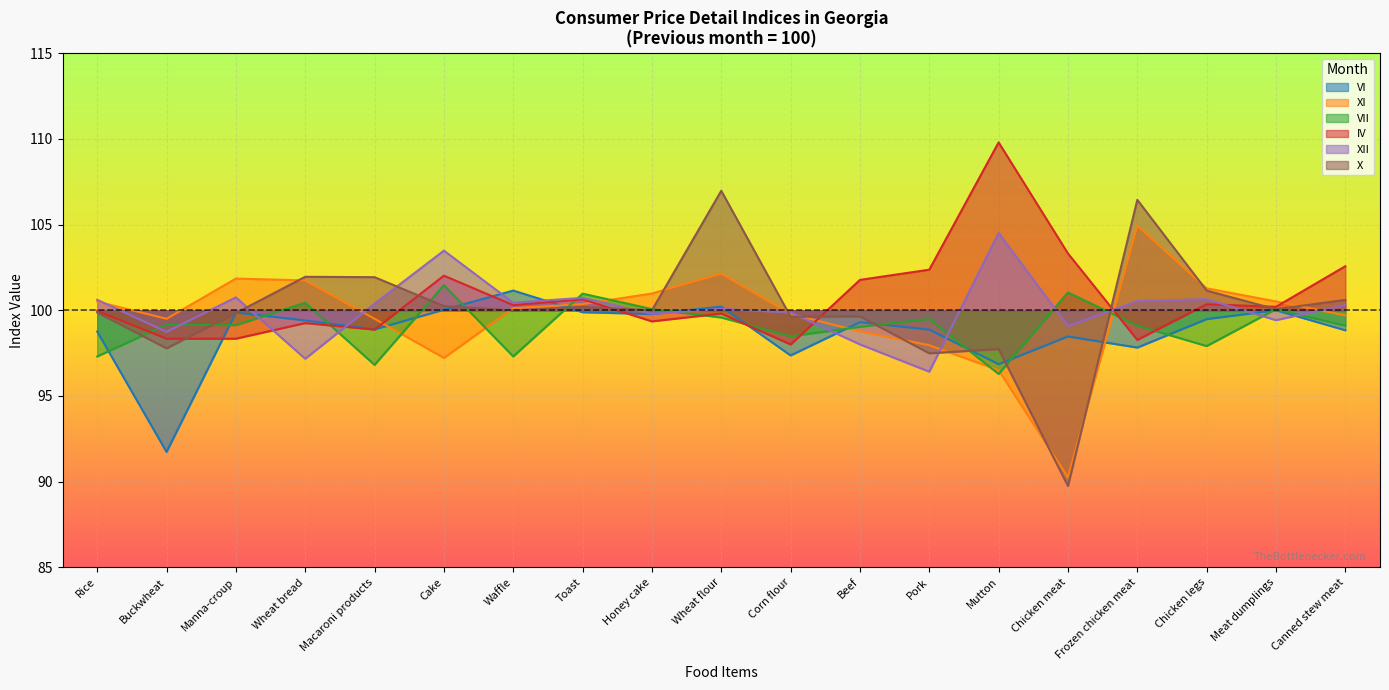

Count the number of categories in the chart.

19